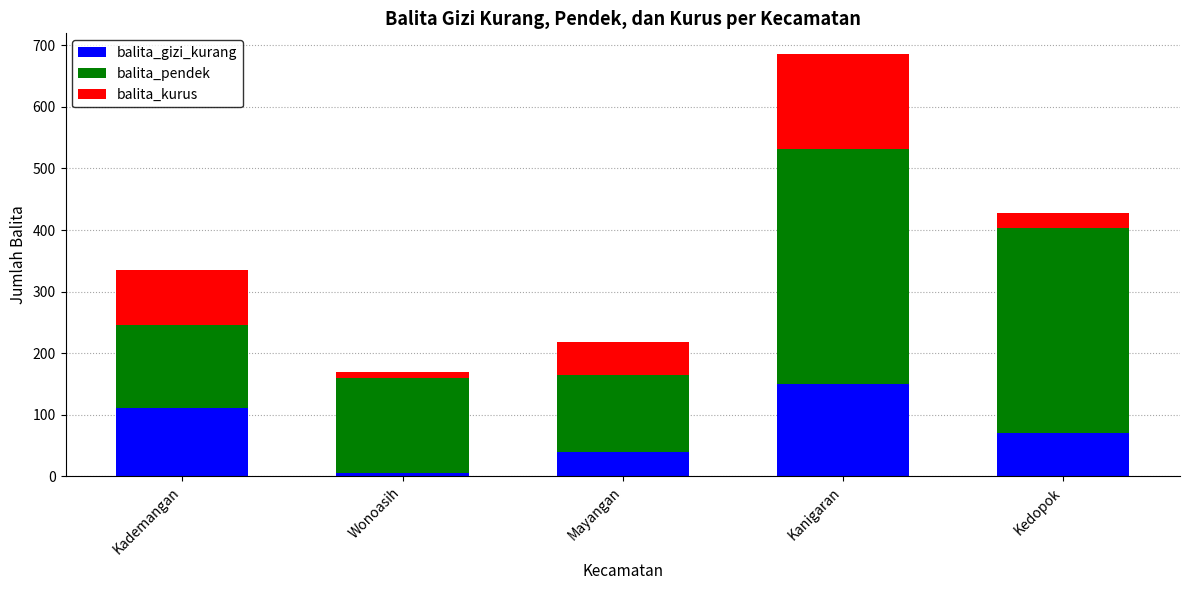

The balita_gizi_kurang series shows 111 at Kademangan. True or false?

True